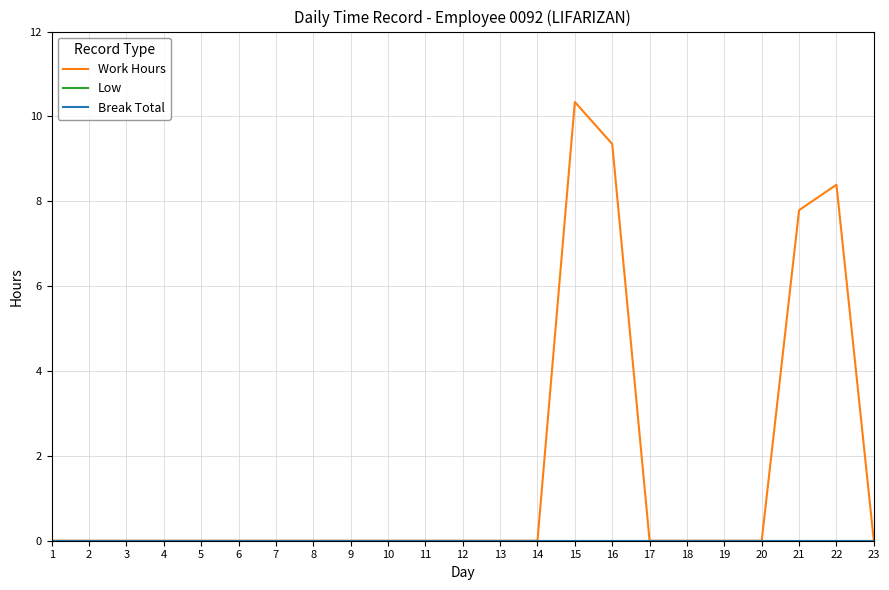

Which category has the highest value in the Low series?

1